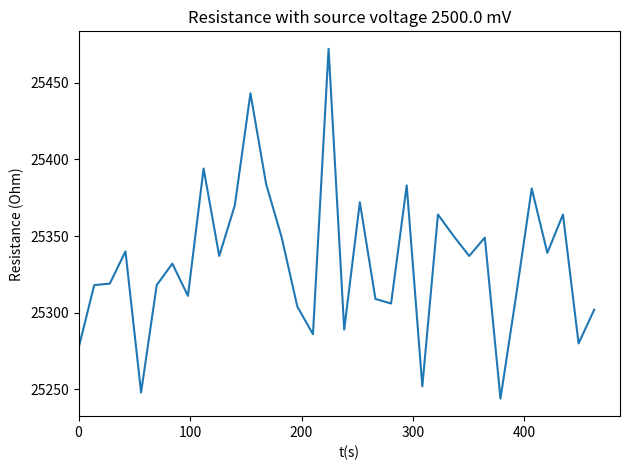

What is the greatest value displayed?

25472